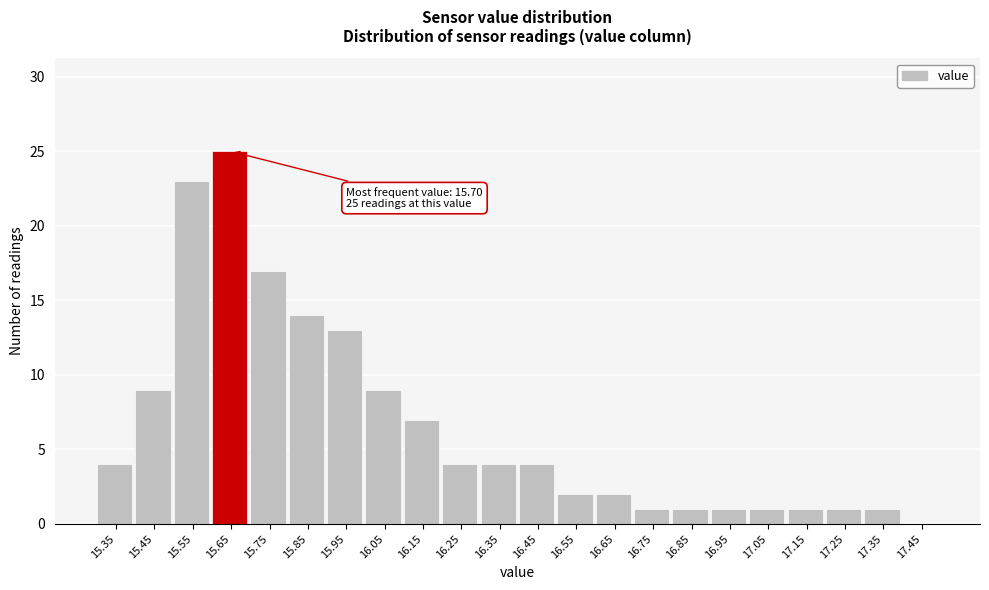

Reading right to left, what are all the values shown in this chart?

17.45=0	17.35=1	17.25=1	17.15=1	17.05=1	16.95=1	16.85=1	16.75=1	16.65=2	16.55=2	16.45=4	16.35=4	16.25=4	16.15=7	16.05=9	15.95=13	15.85=14	15.75=17	15.65=25	15.55=23	15.45=9	15.35=4